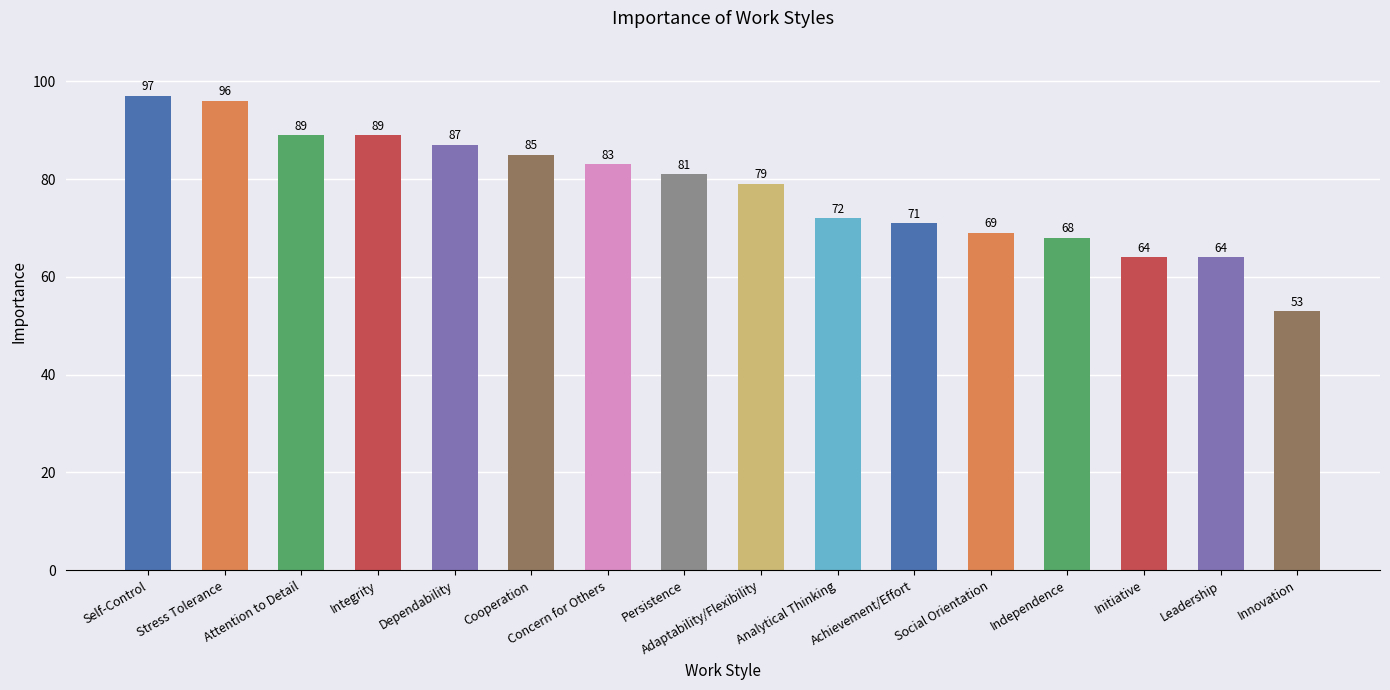

Where is the data nearest to the value 75?

Analytical Thinking